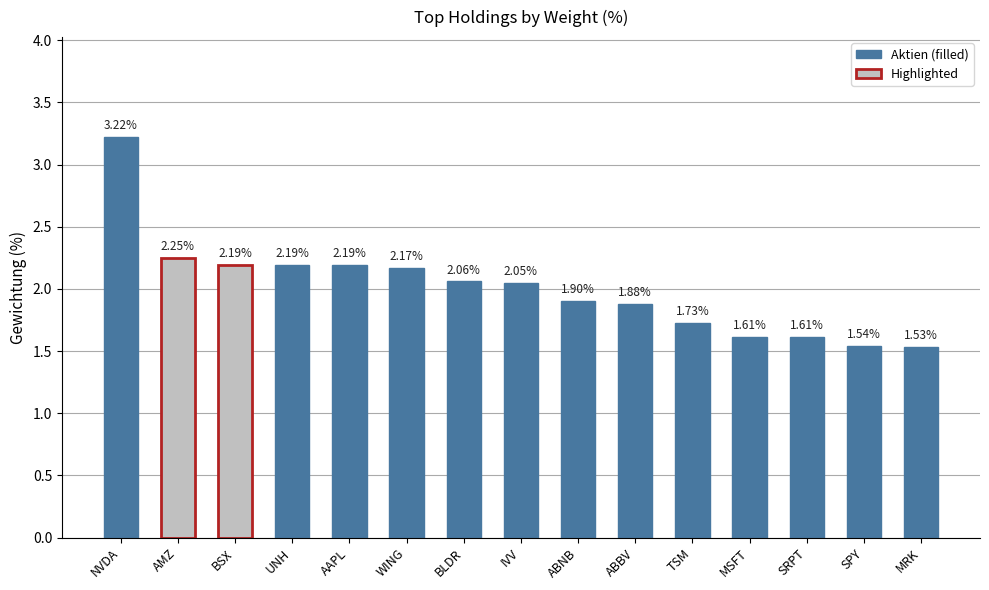

Where does the data first go above 2?

NVDA